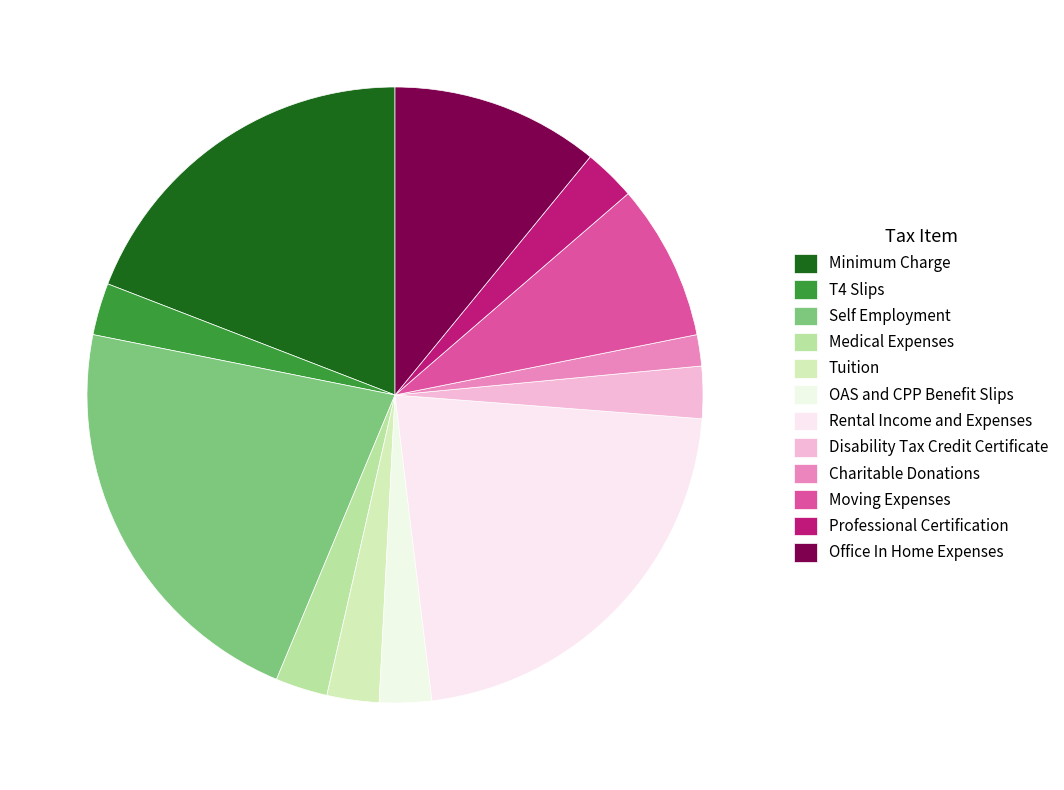

Approximately how many times larger is the value at Self Employment compared to Minimum Charge?

1.1